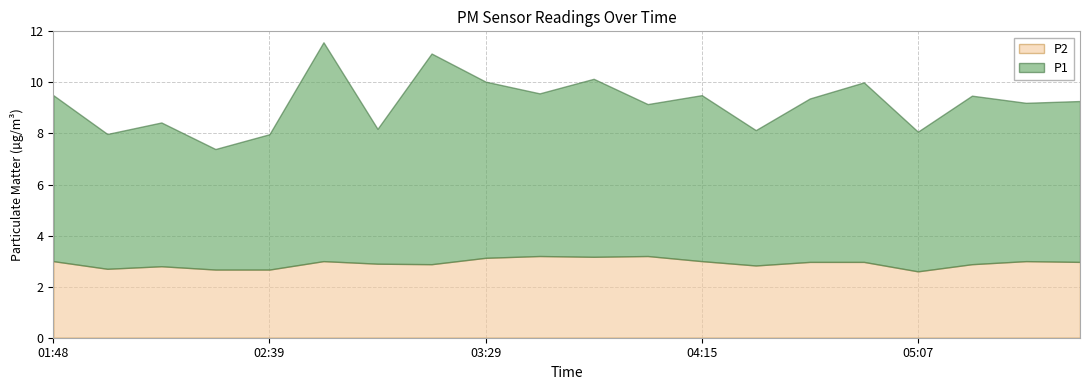

At which category is the sum across all series the highest?

02:52